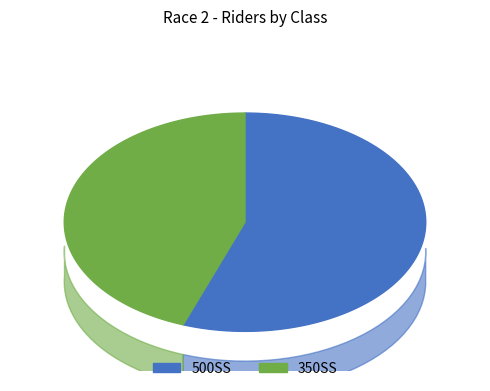

What is the smallest slice in the pie chart?

350SS